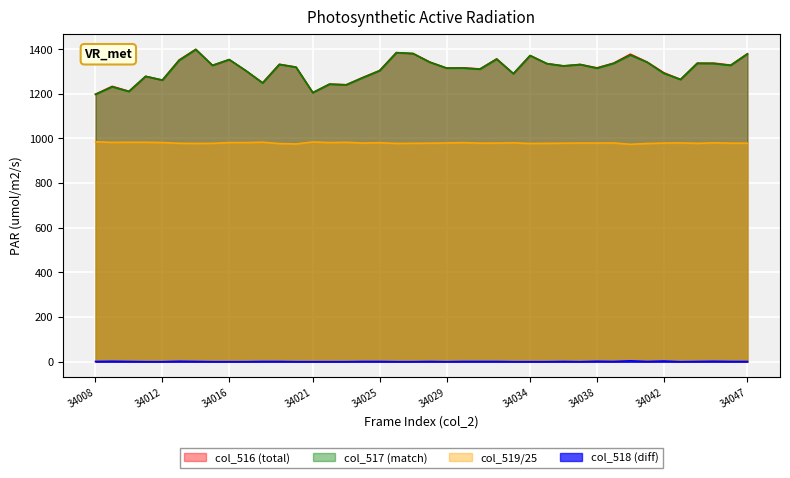

True or false: col_516 has more than 1 points higher than both neighbors.

True